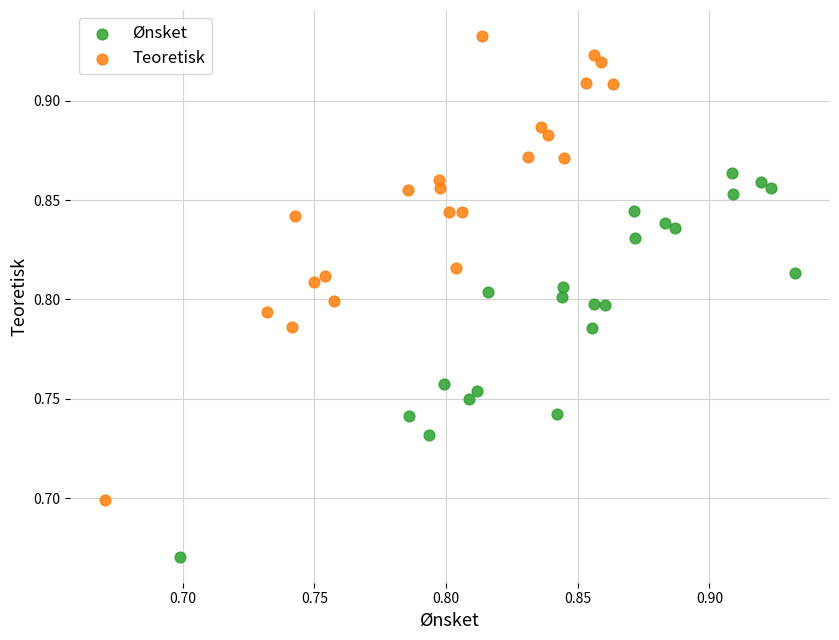

Which series has the largest Y range (max minus min)?

Teoretisk